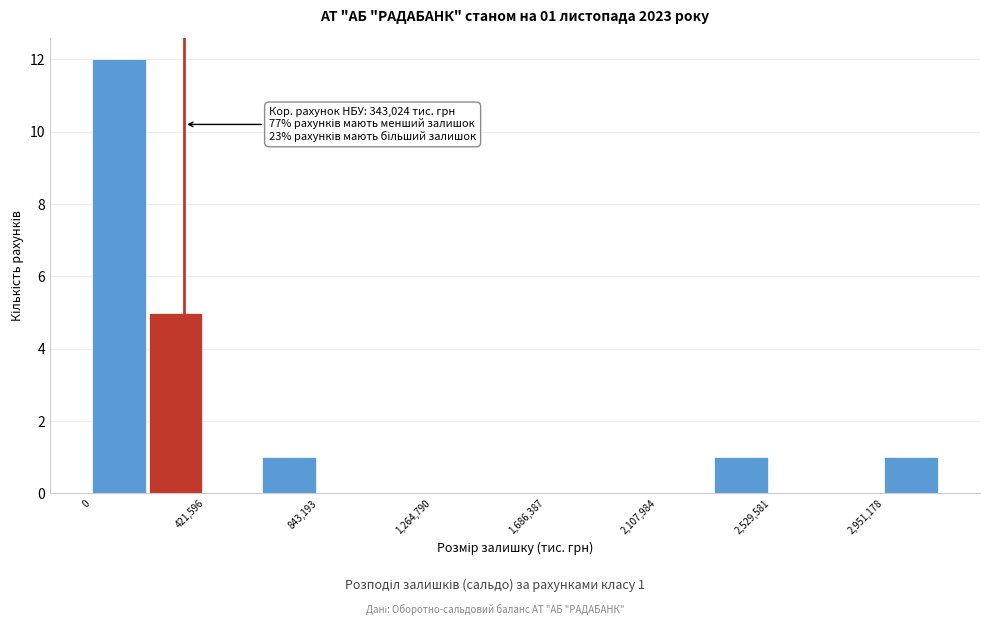

Over which range of the x-axis is the bar tallest?

0 to 200000